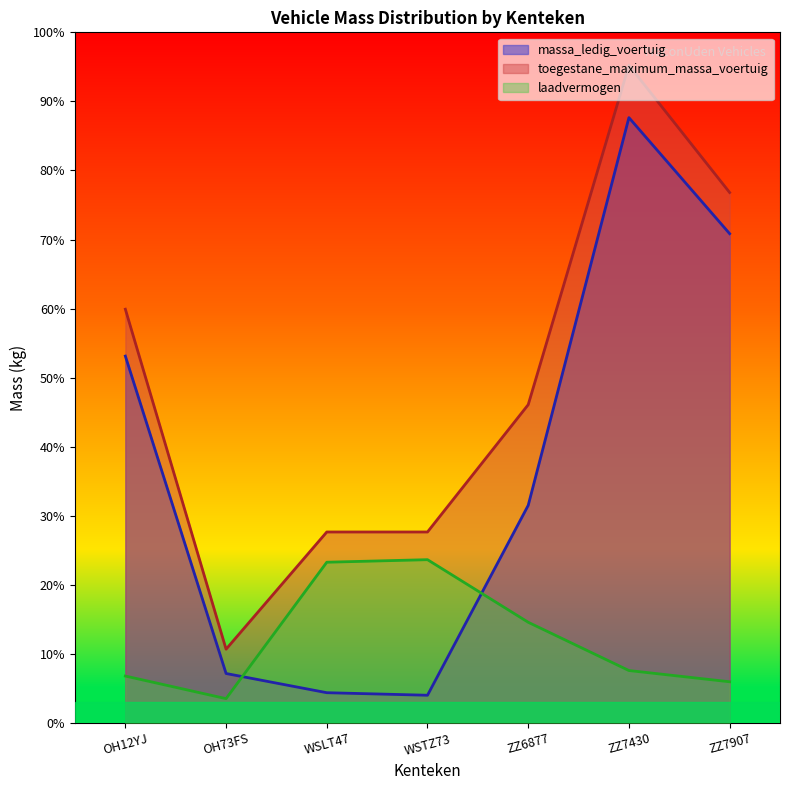

What is the label of the 6th point from the right?

OH73FS